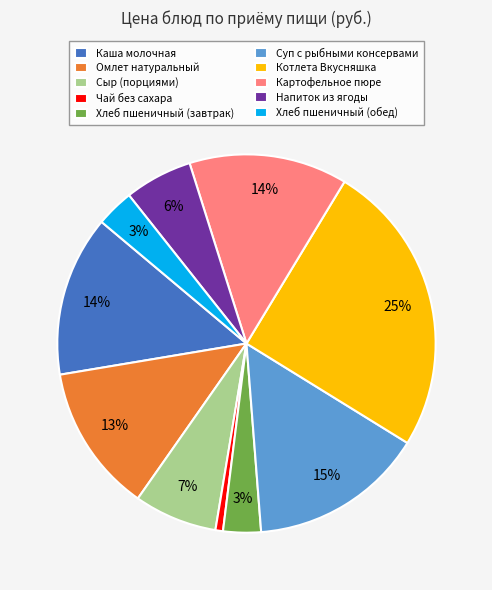

How many segments does this pie chart have?

10